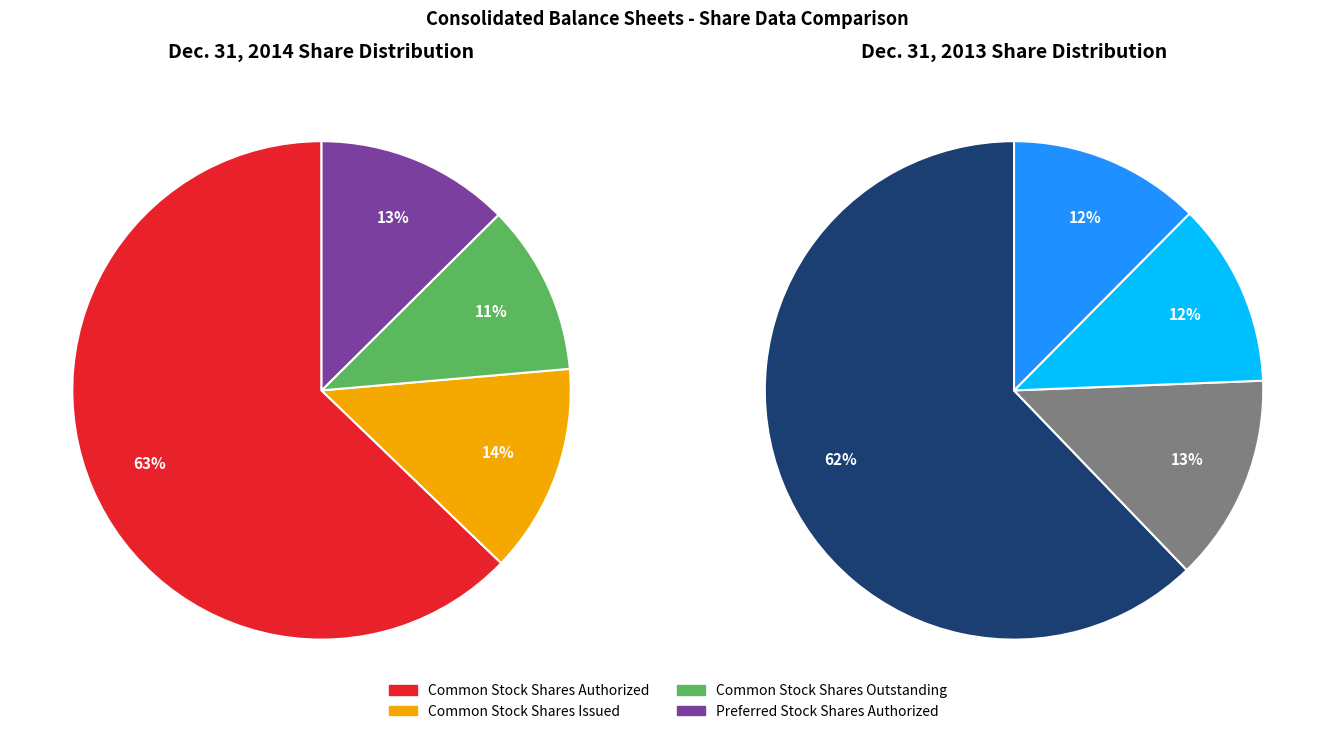

How many slices are in this pie chart?

4